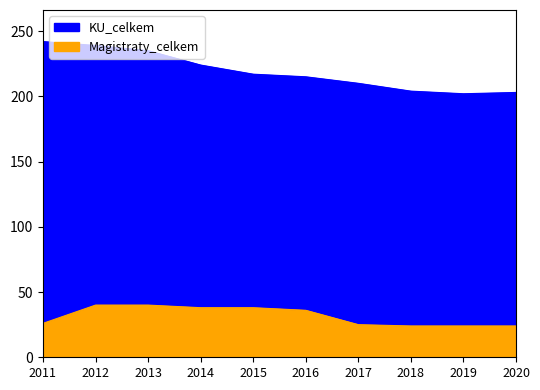

At which category is the sum across all series the highest?

2012